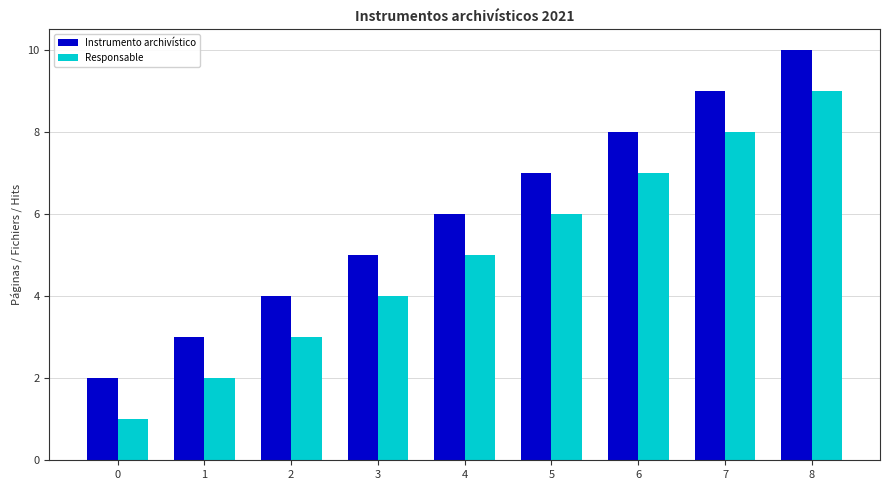

What are all the series names shown in the legend?

Instrumento archivístico, Responsable